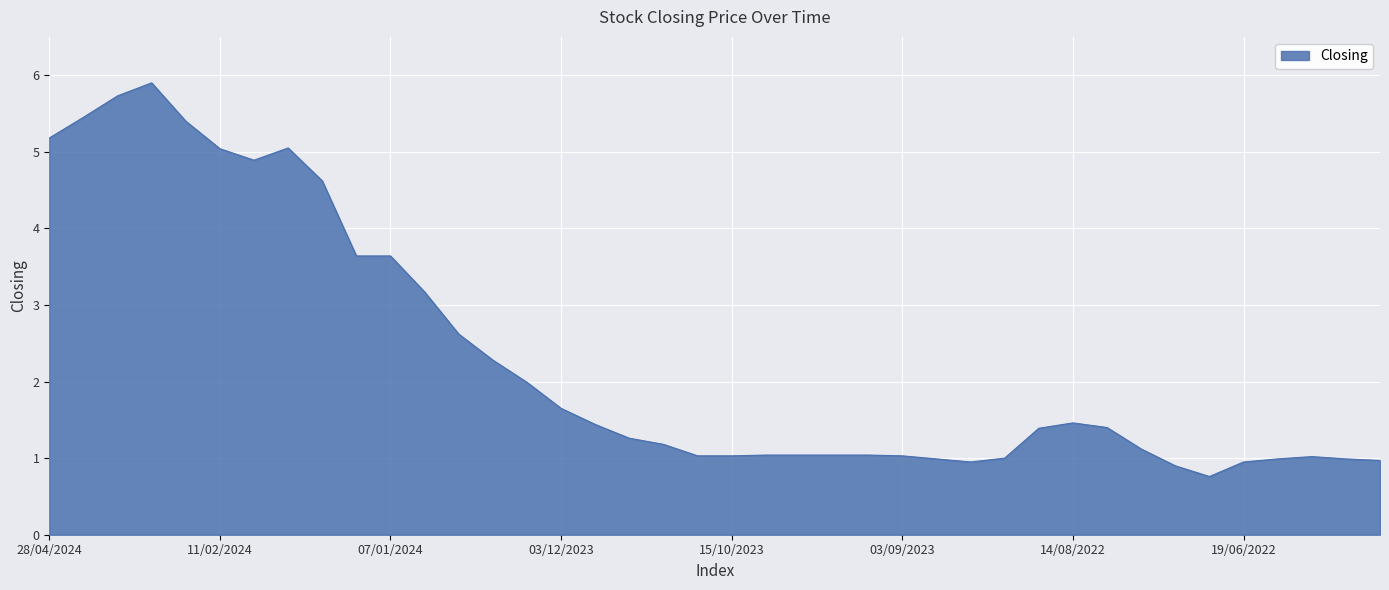

What is the smallest value displayed?

0.8